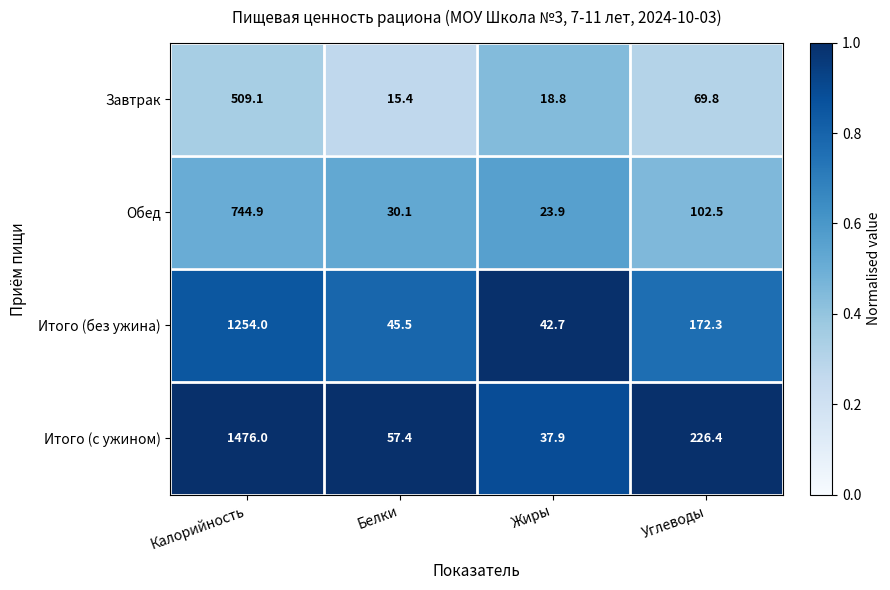

What is the sum of all Итого (с ужином) values?

1797.7